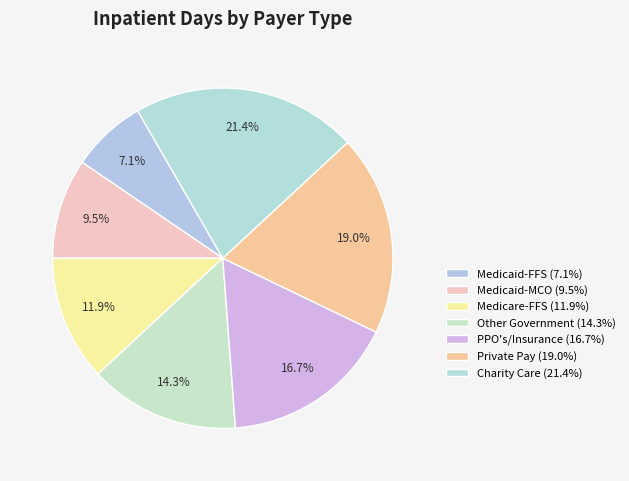

What is the smallest slice in the pie chart?

Medicaid-FFS